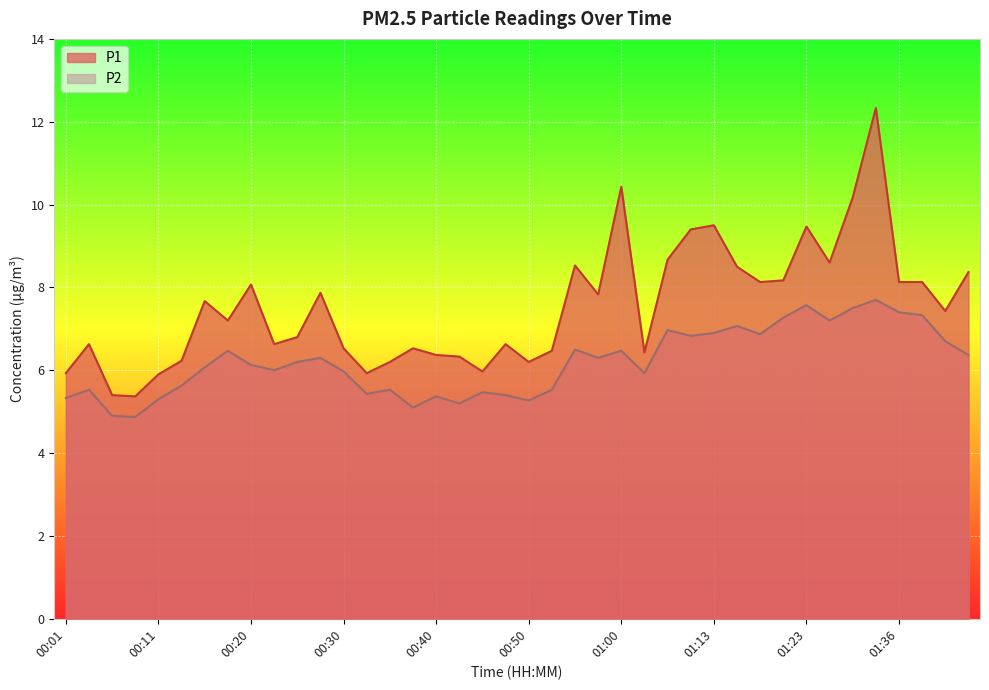

Which category has the highest value in the P2 series?

01:33